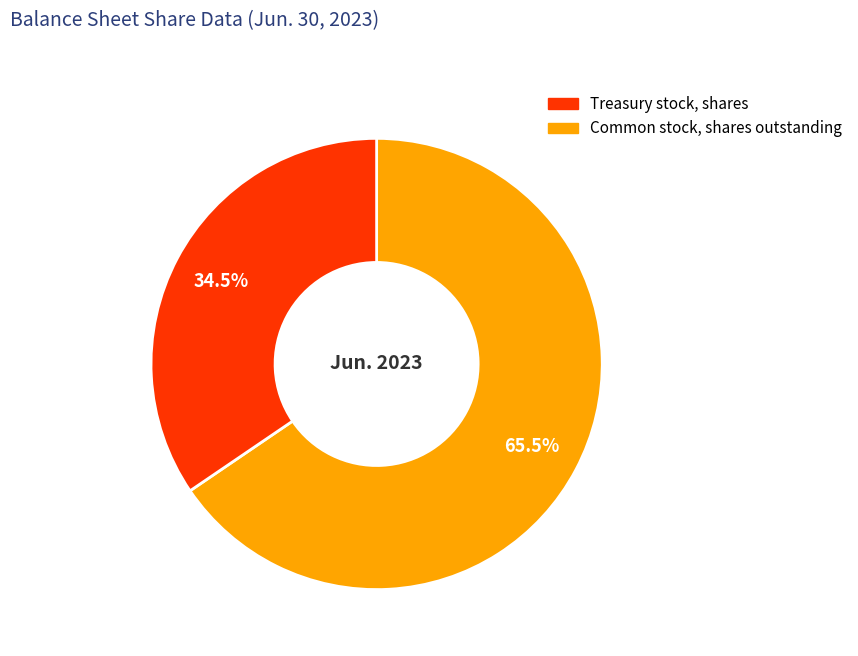

Is there a majority slice in this chart?

Yes